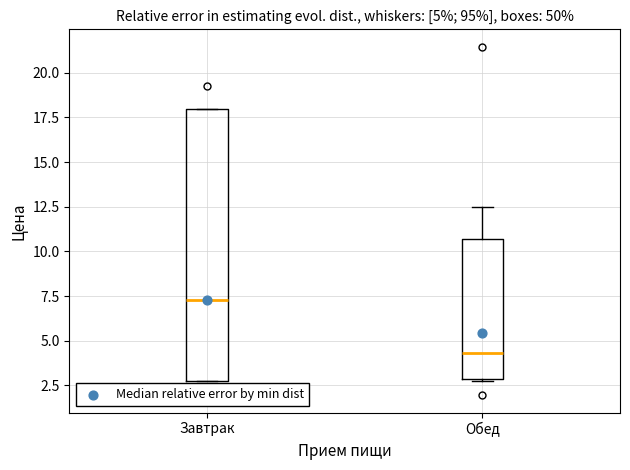

Which box is the tallest, from its lower edge to its upper edge?

Завтрак